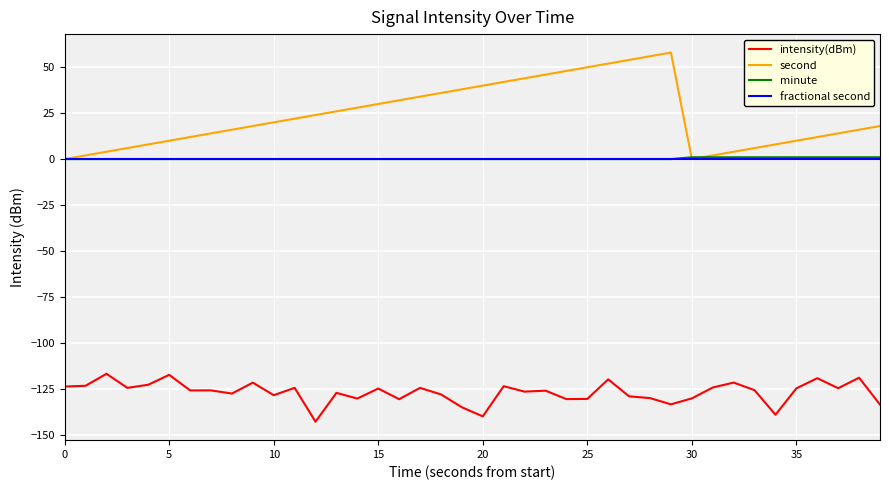

True or false: intensity(dBm) and second intersect in this chart.

False